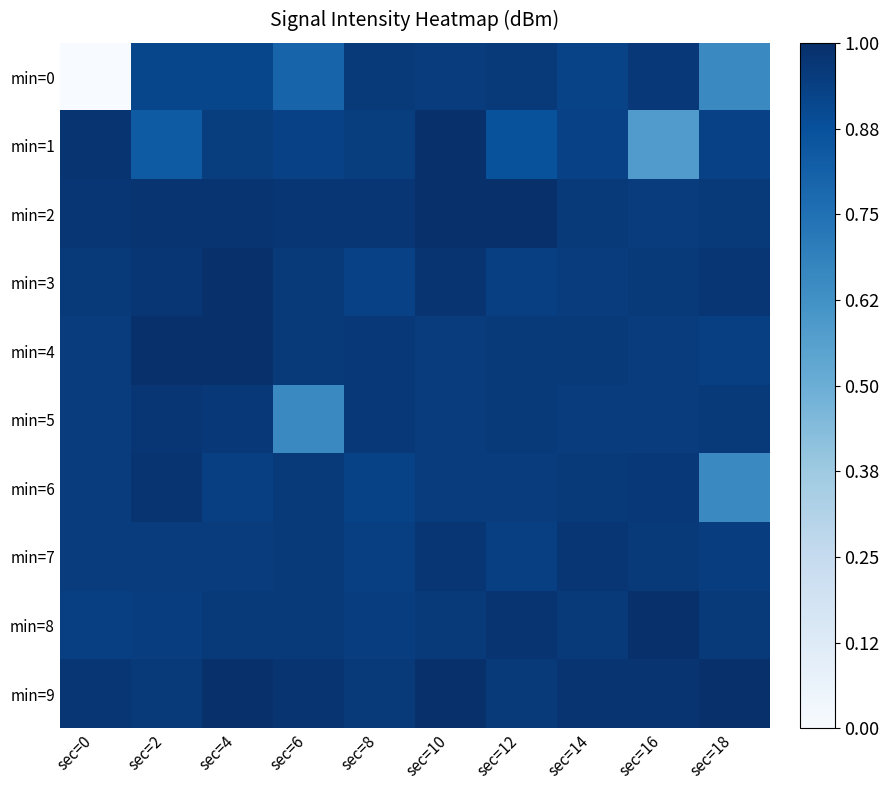

Count the number of data series in this chart.

10